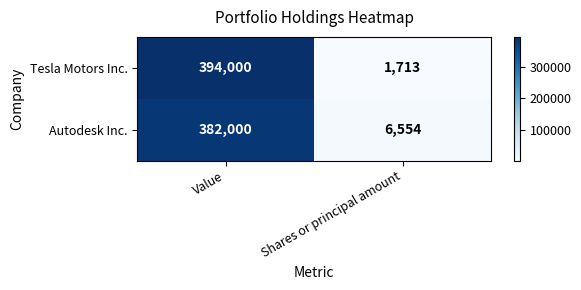

Which series has the largest range (max minus min)?

Tesla Motors Inc.